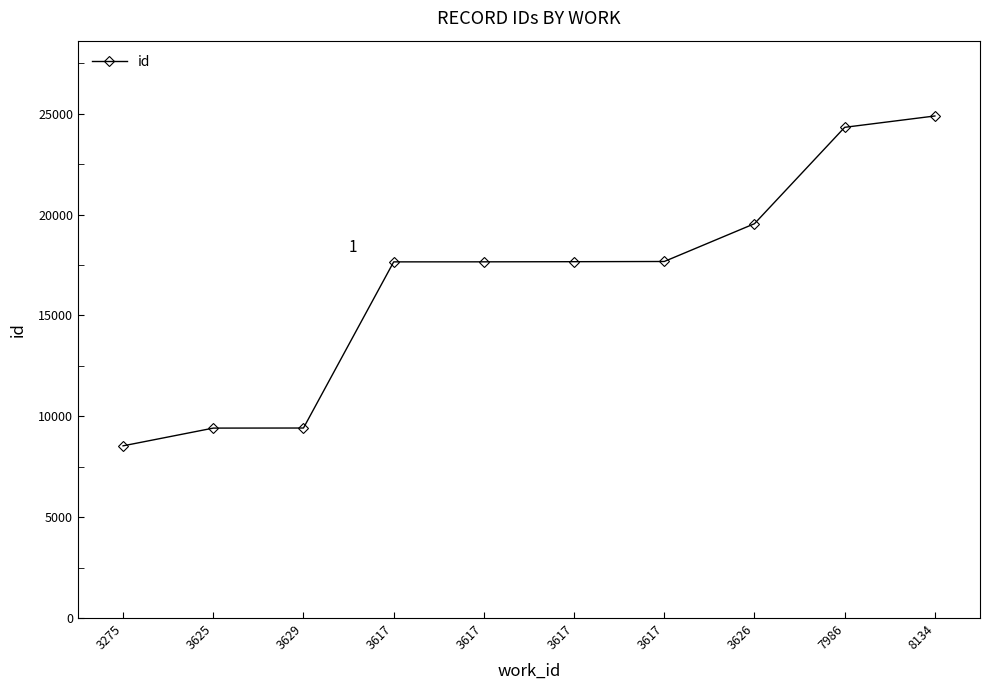

Is this an area chart (filled region under the line)?

No